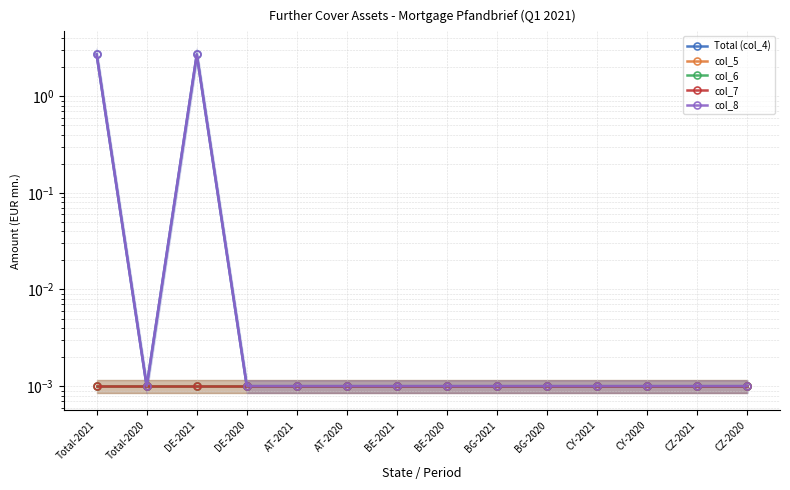

True or false: col_5 and col_8 cross at least once.

False